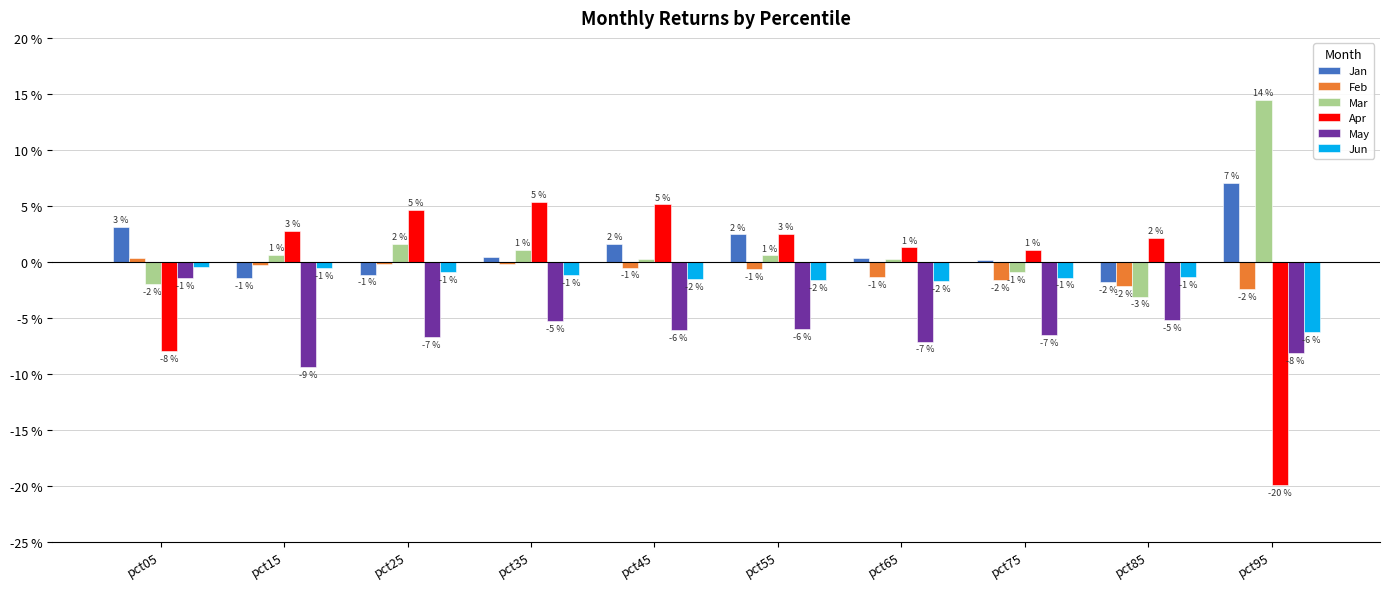

Does the chart contain stacked bars?

No